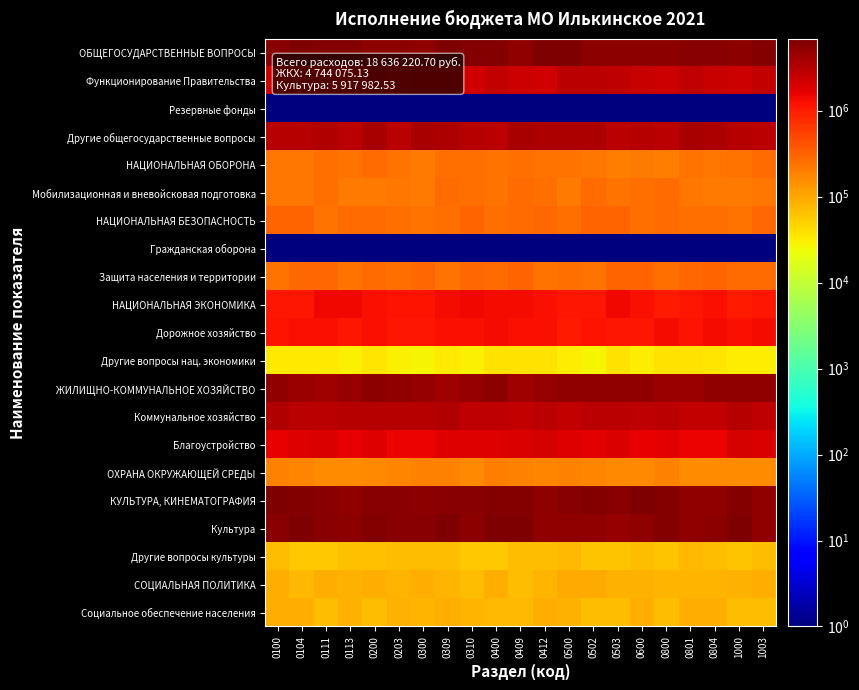

What is the minimum value shown in the chart?

1.0